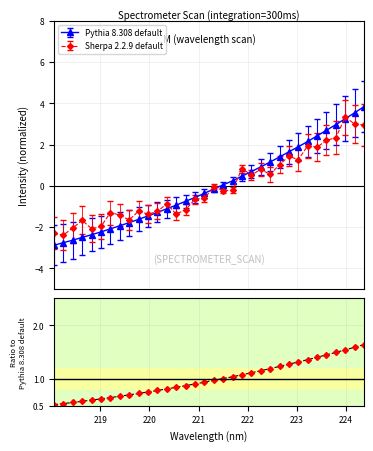

What is the minimum value for Sherpa 2.2.9 default?

-2.4